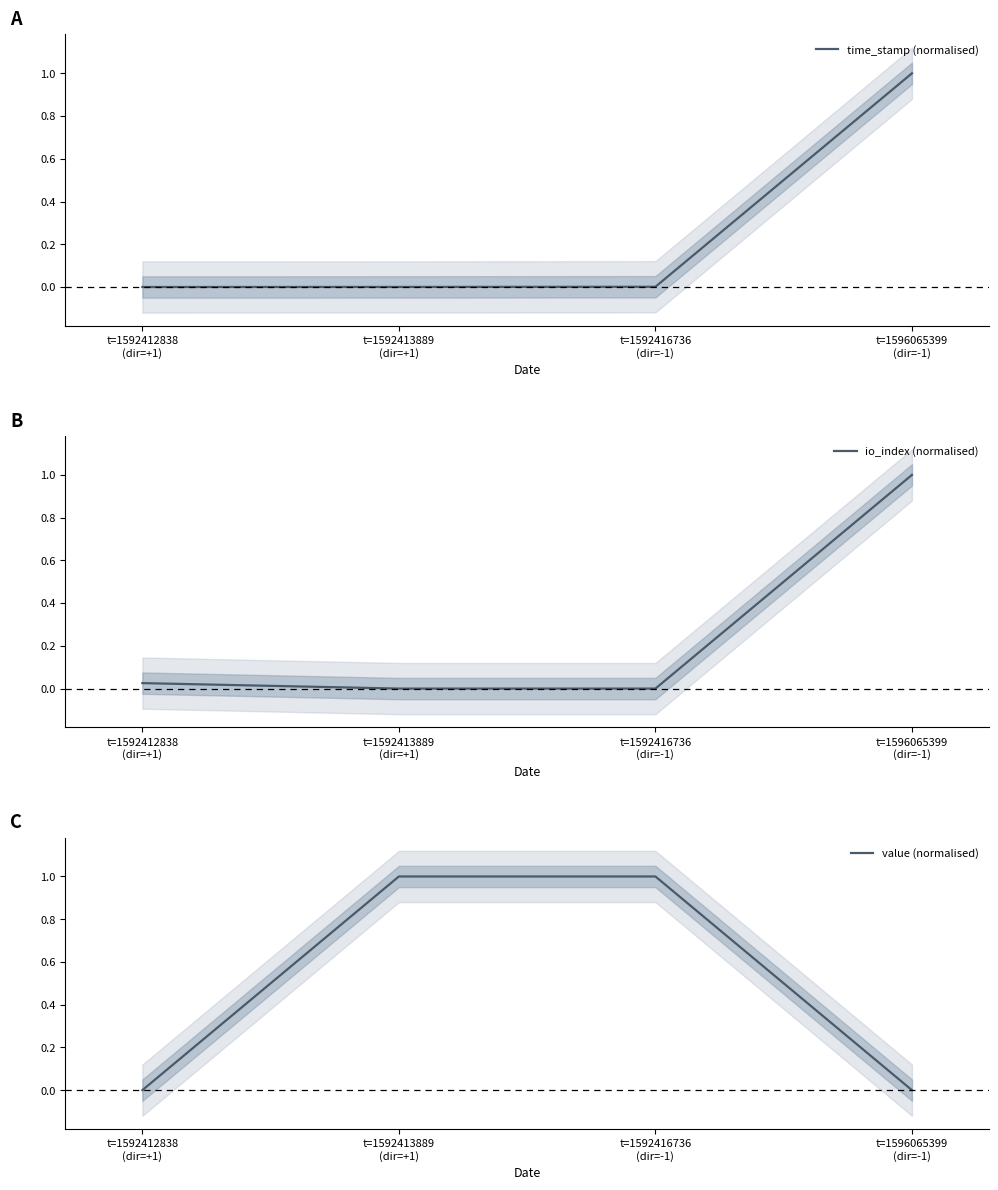

Which series has the largest range (max minus min)?

time_stamp (normalised)